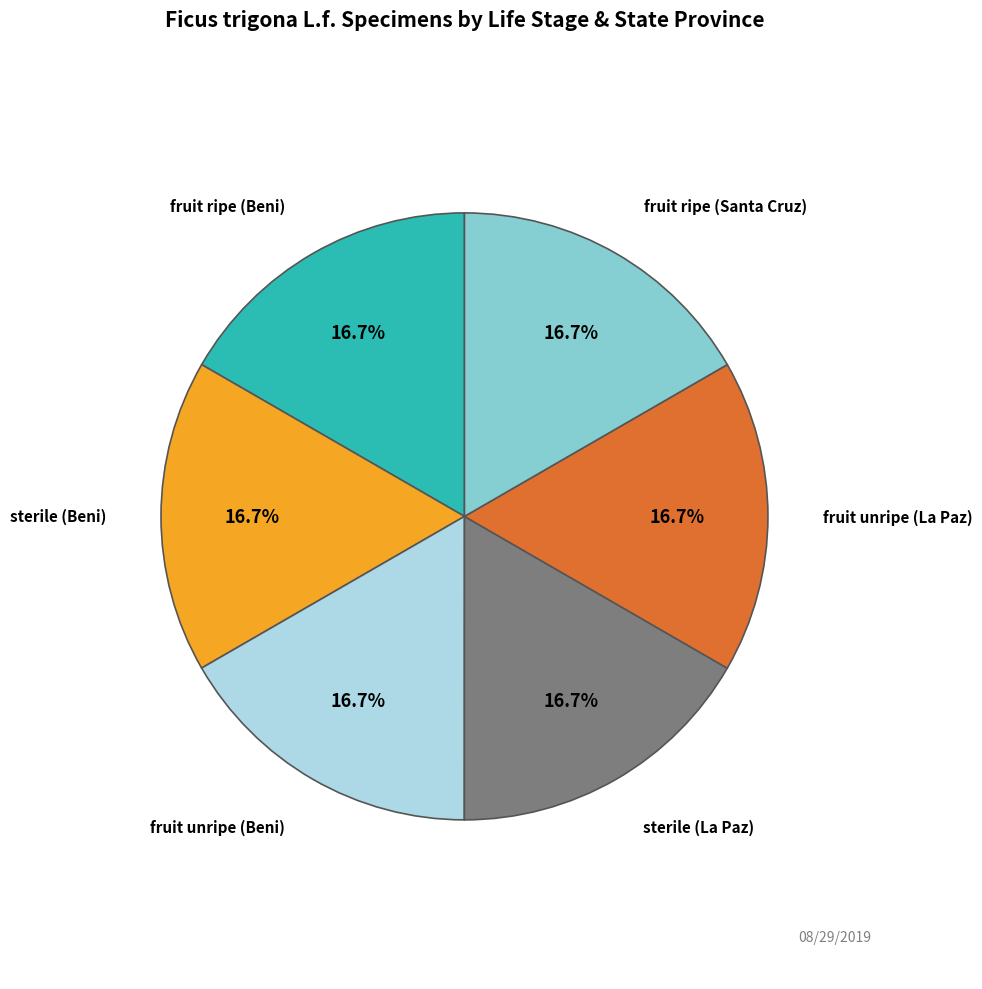

Does any single category account for the majority?

No